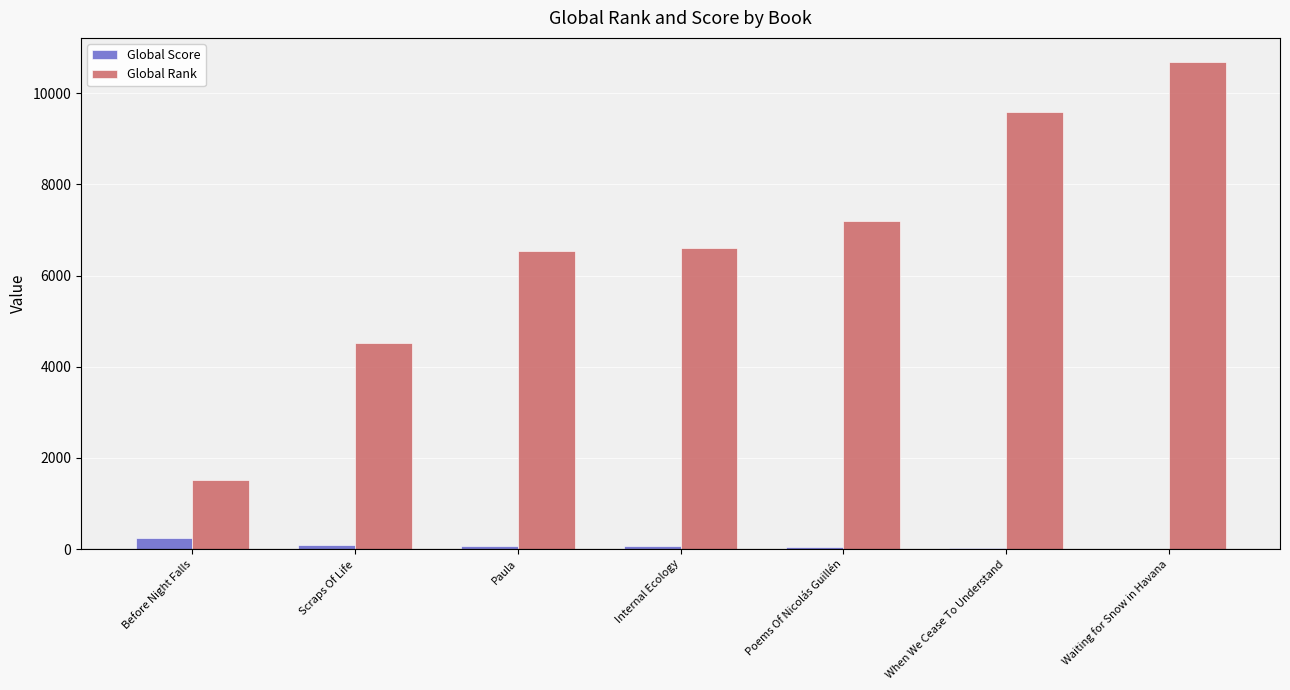

What value does the Global Score series have at Before Night Falls?

248